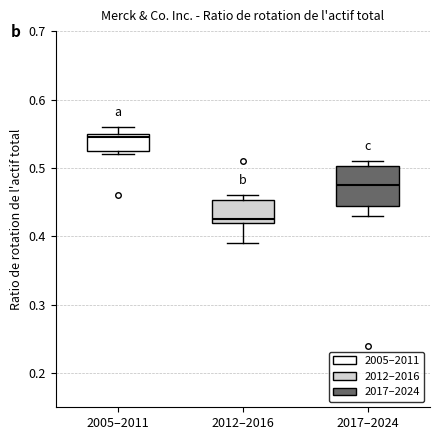

Which box has the highest median line?

2005–2011